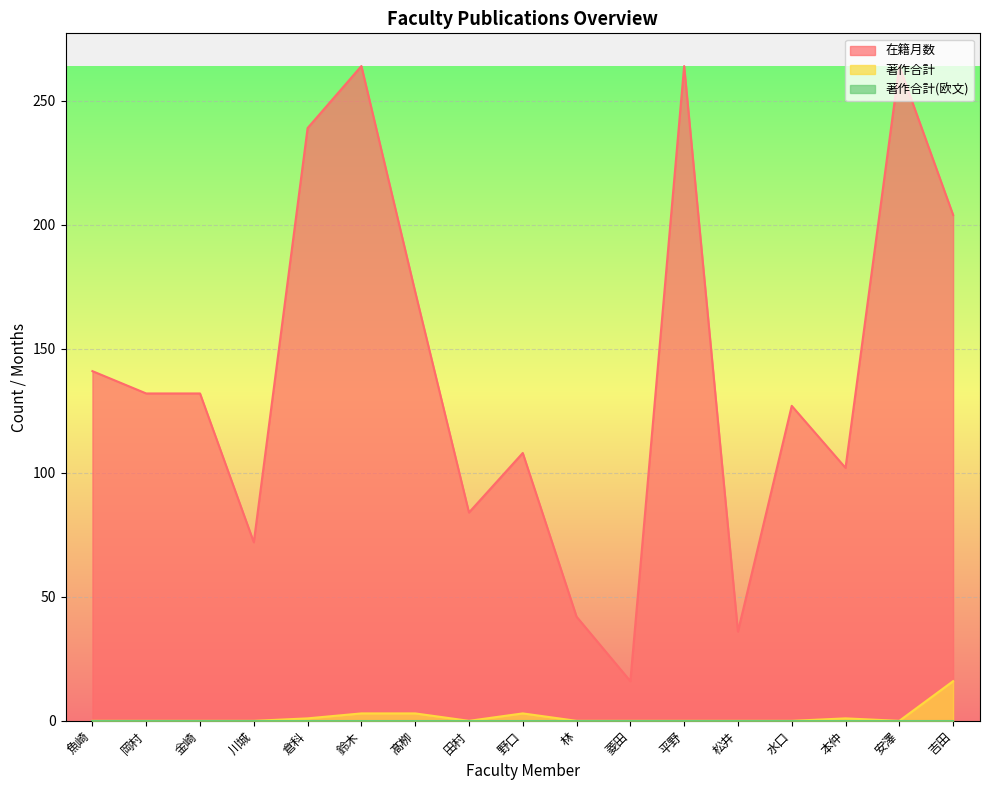

What is the average value of the 著作合計 series?

2